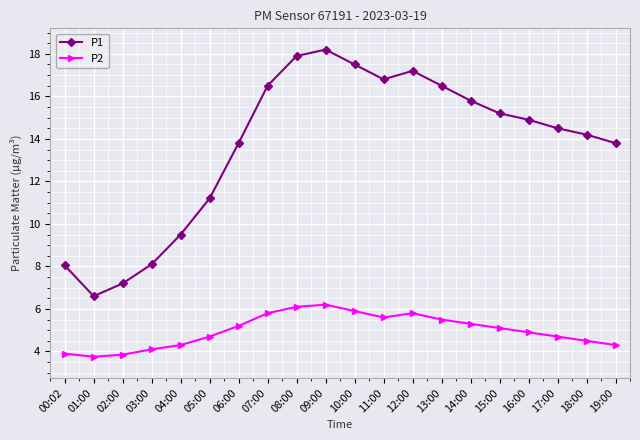

What is the average value of the P2 series?

5.0